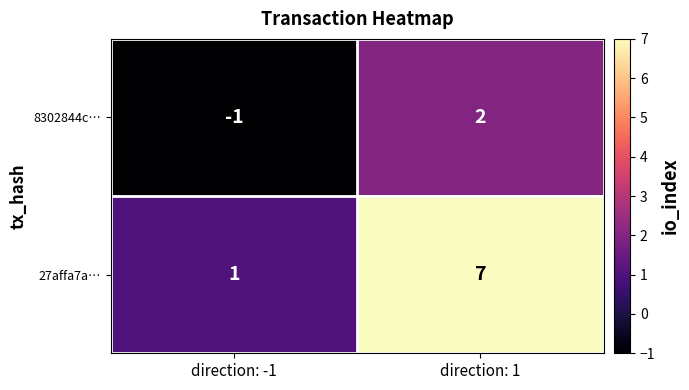

Reading left to right, transcribe all the data shown in this chart.

8302844c…: direction: -1=-1	direction: 1=2
27affa7a…: direction: -1=1	direction: 1=7